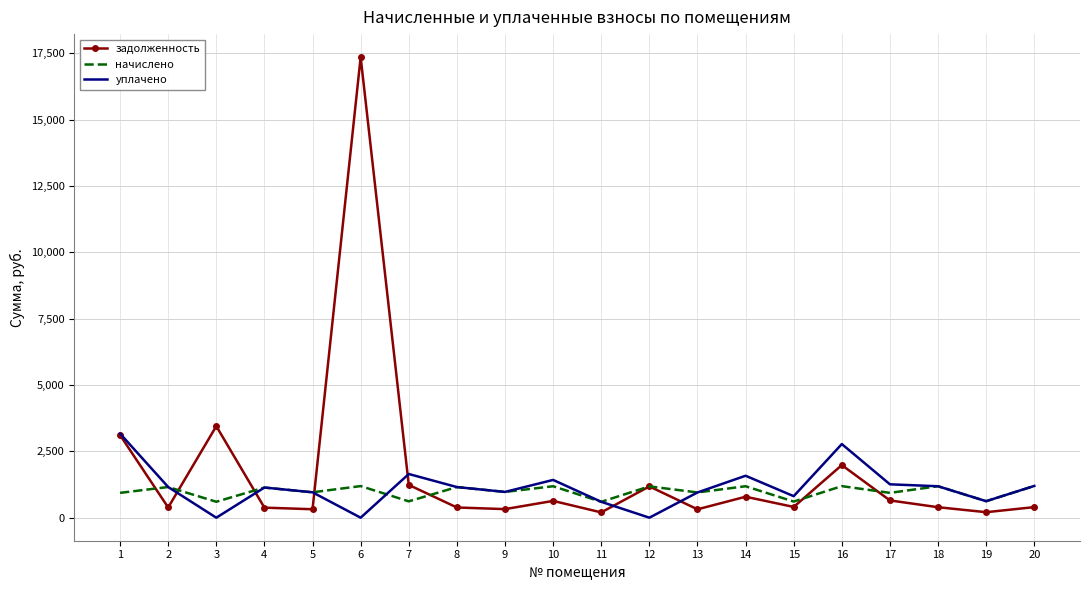

What is the spread (max minus min) of values at 8?

769.8